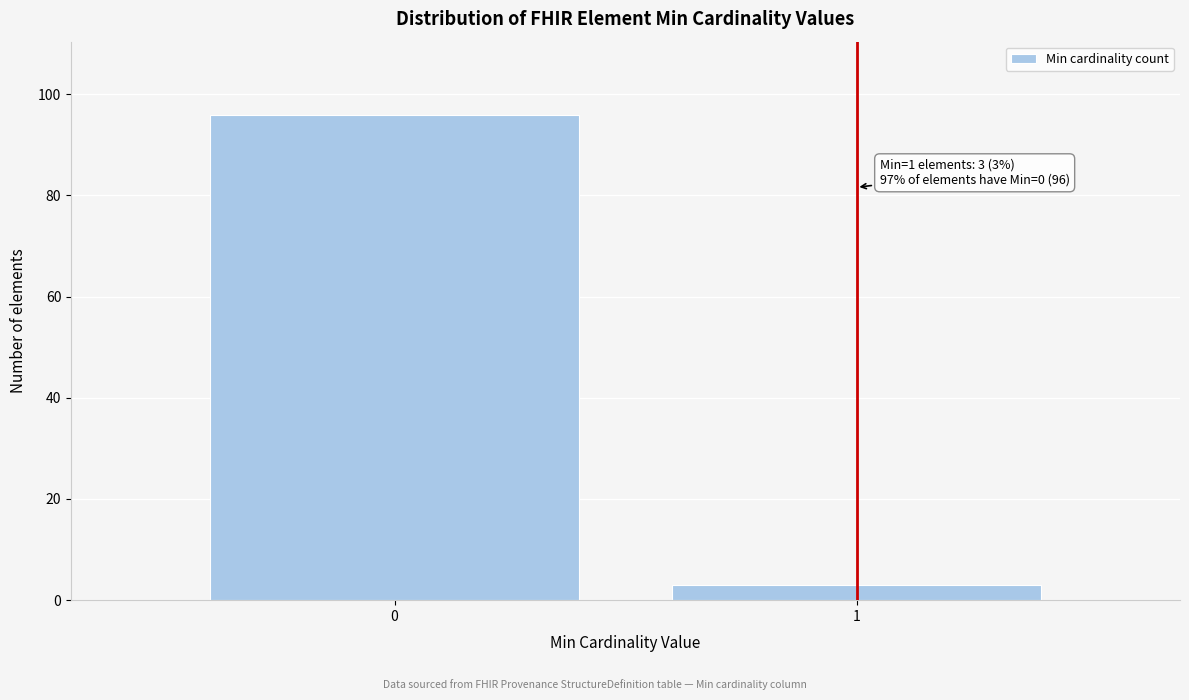

Reading left to right, what are all the values shown in this chart?

0=96	1=3